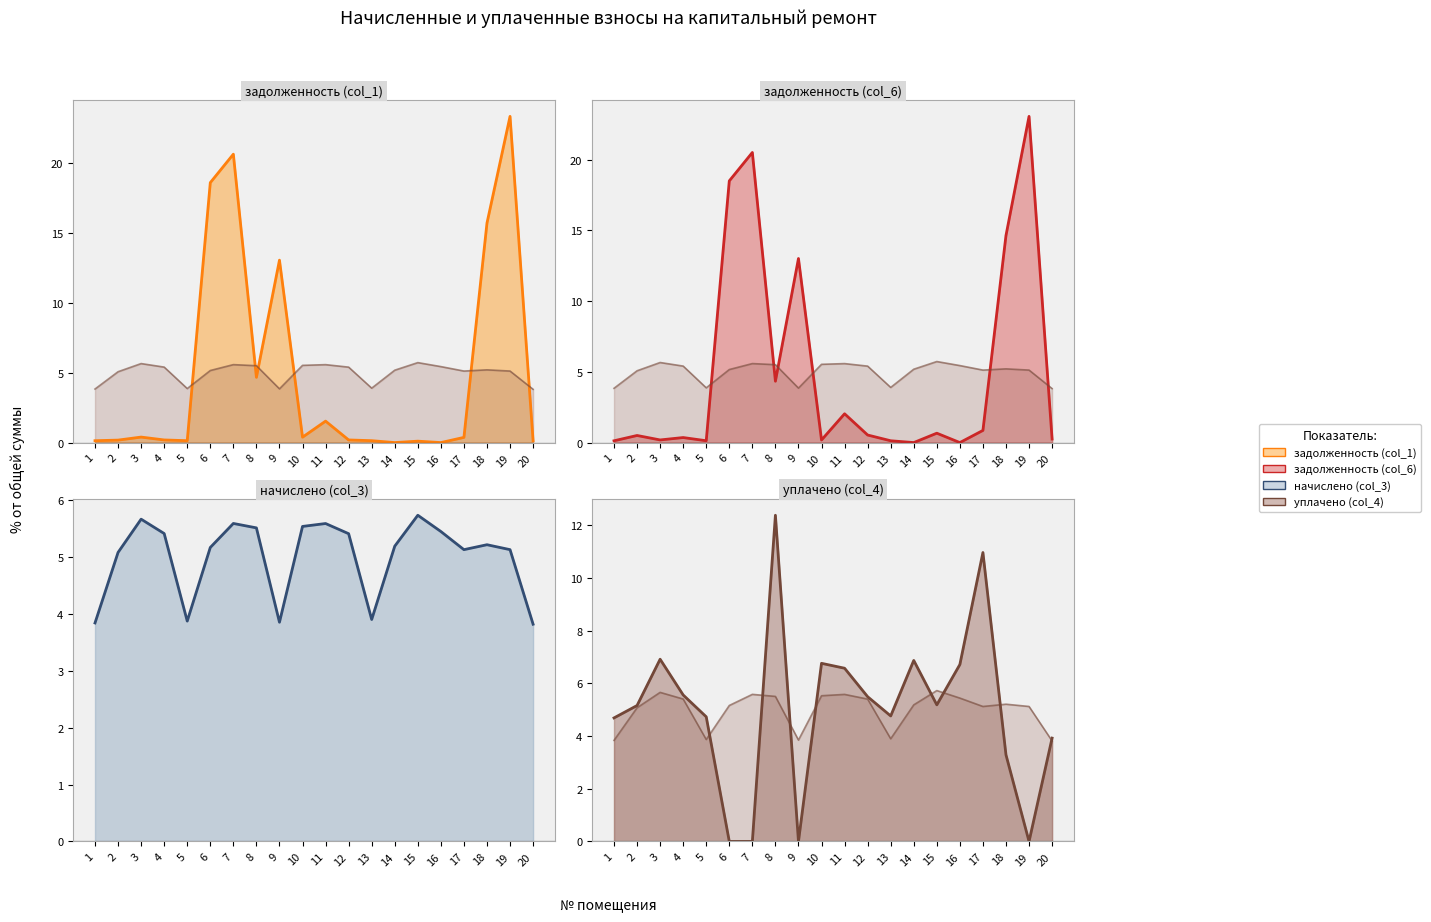

What value does the задолженность (col_6) series have at 12?

0.5